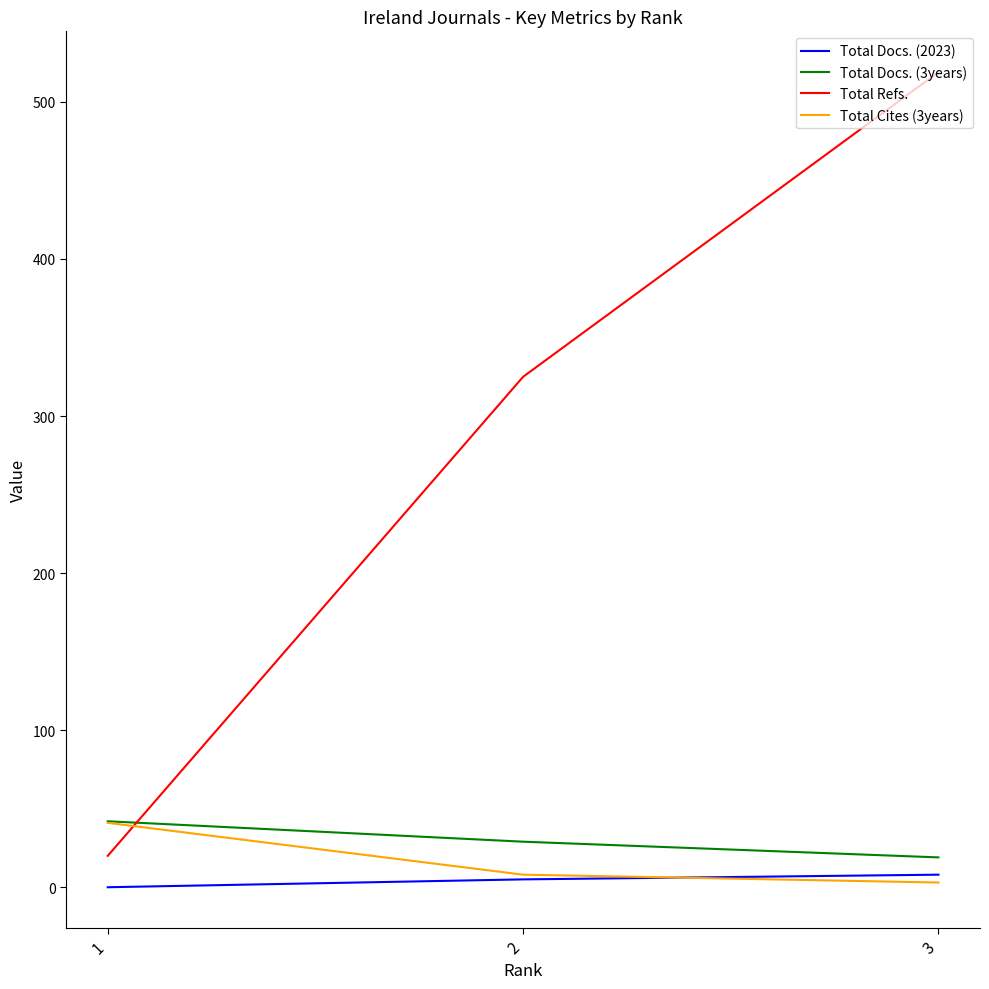

What is the average value of the Total Docs. (3years) series?

30